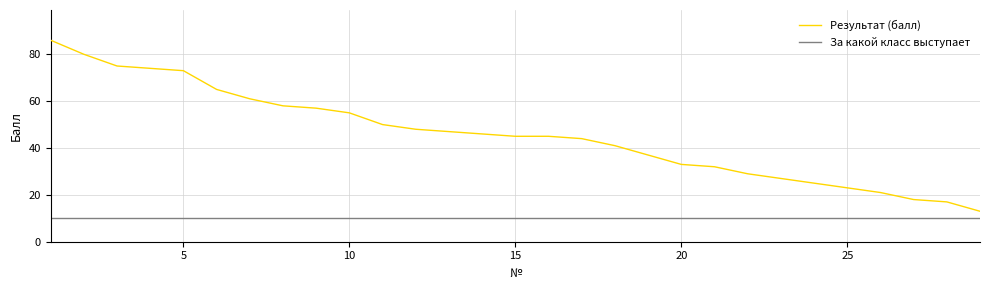

True or false: За какой класс выступает and Результат (балл) cross at least once.

False